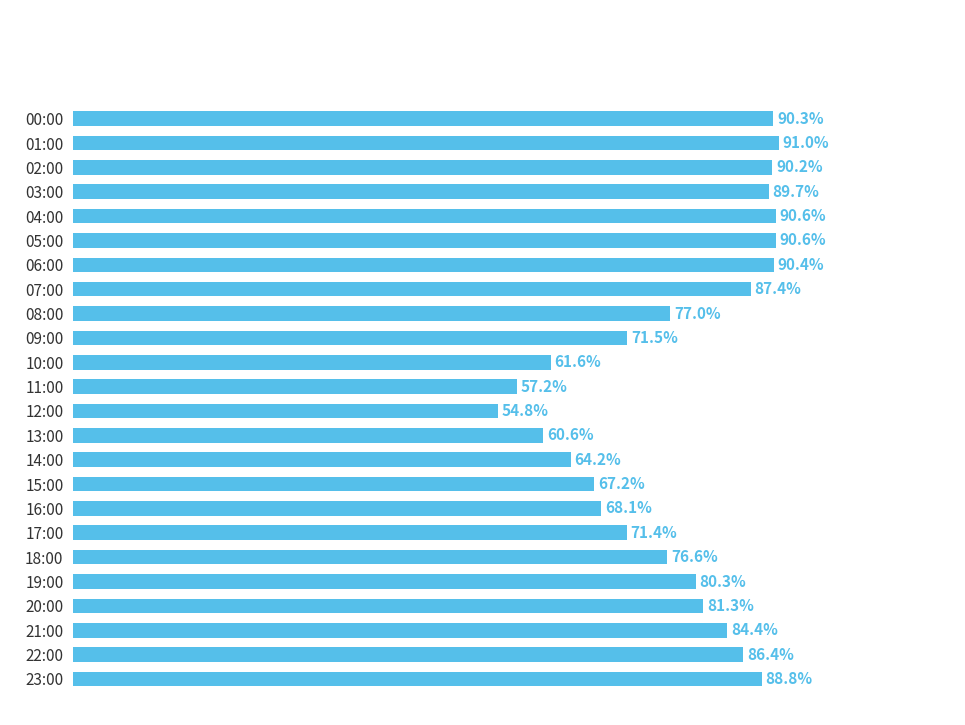

Which has a higher value, 07:00 or 08:00?

07:00